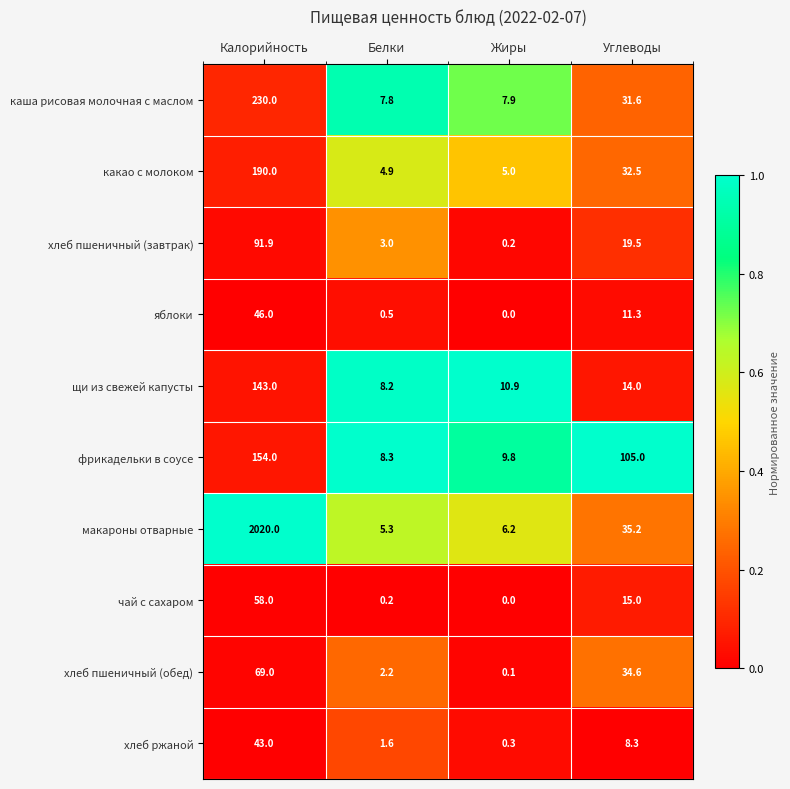

What is the approximate value of хлеб пшеничный (завтрак) at Калорийность?

91.9